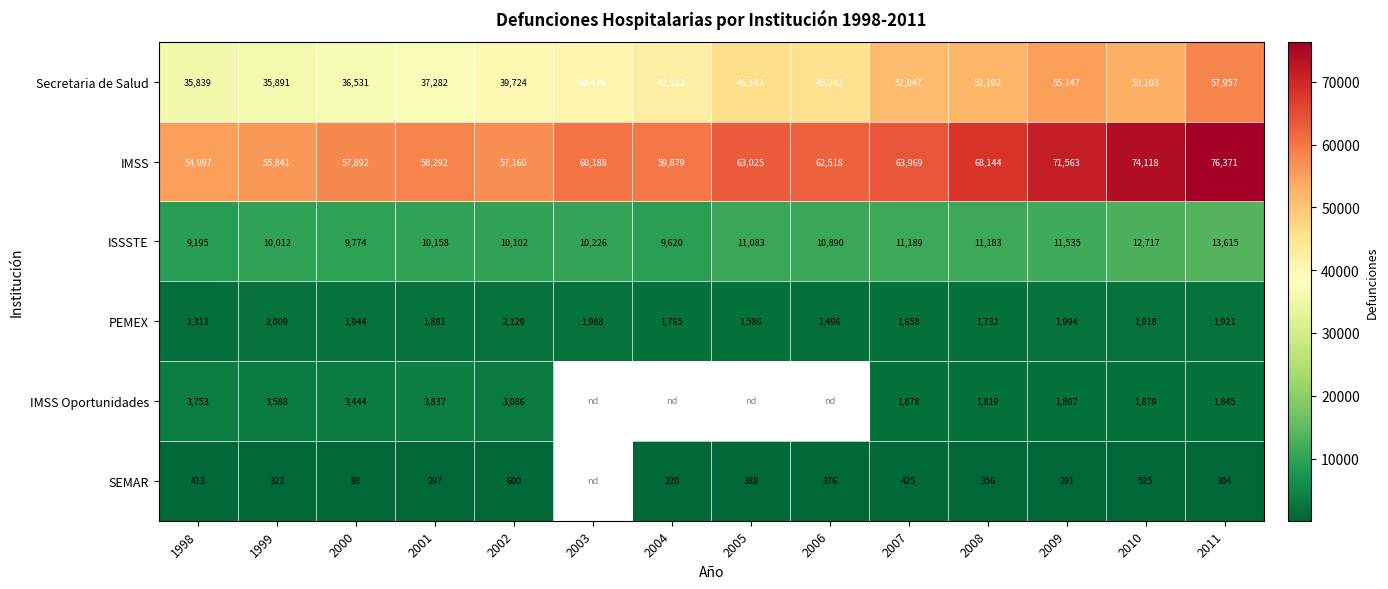

How many data points in ISSSTE are less than 10890?

7